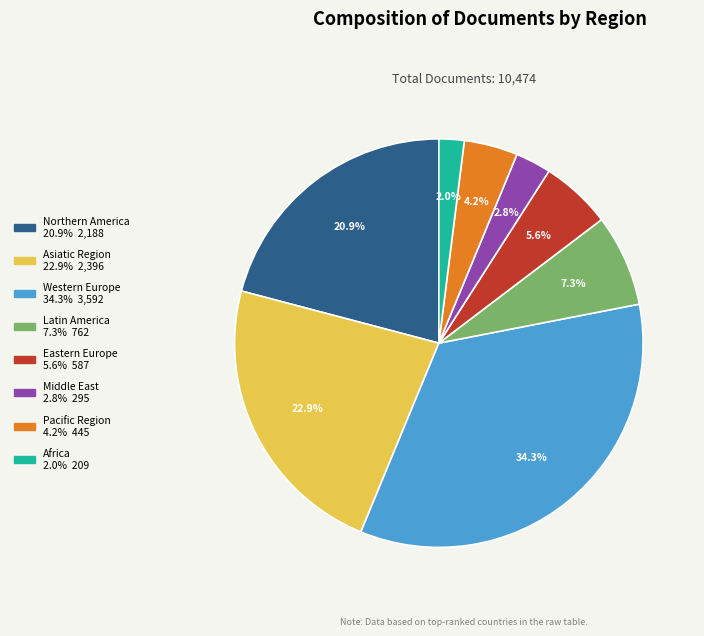

Does Pacific Region 4.2% 445 account for over 50% of the chart?

No